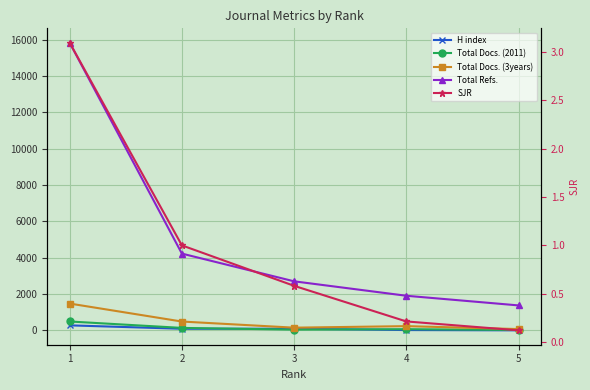

Is it true that SJR equals 0.1 at 5?

True